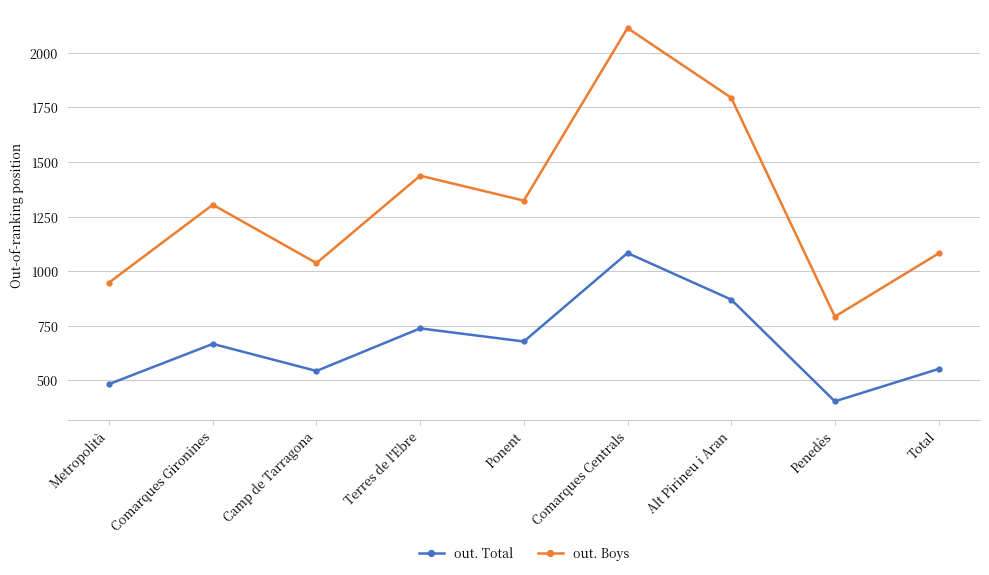

Reading left to right, what are all the values shown in this chart?

out. Total: 483	667	543	738	678	1083	870	404	552
out. Boys: 948	1304	1037	1437	1323	2113	1794	792	1081